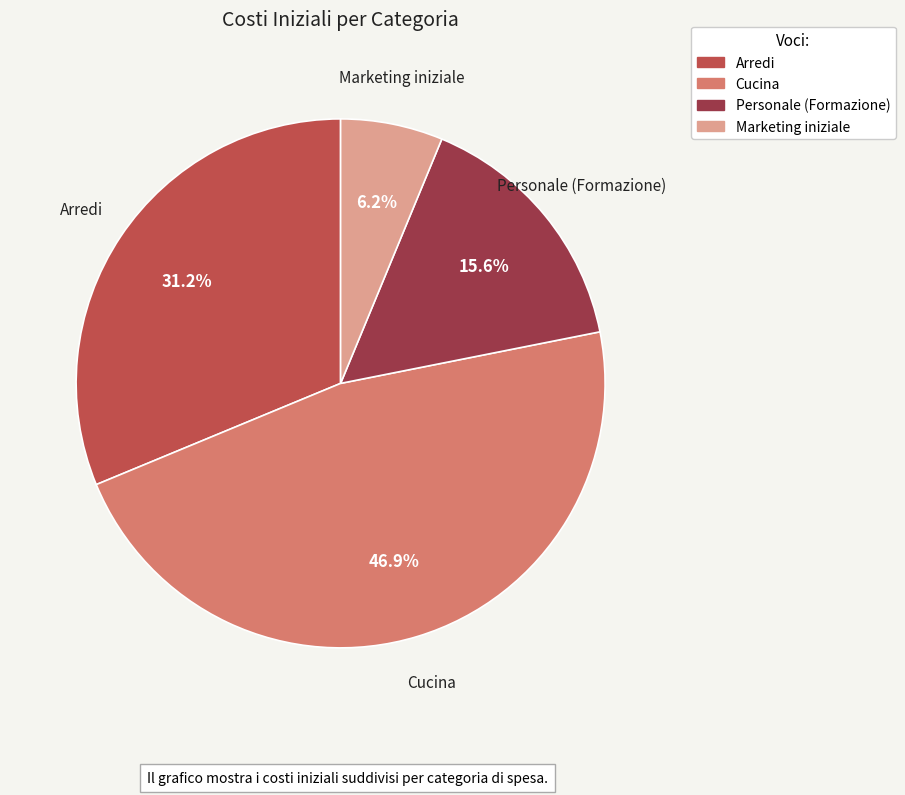

True or false: Cucina accounts for 55% of the total.

False